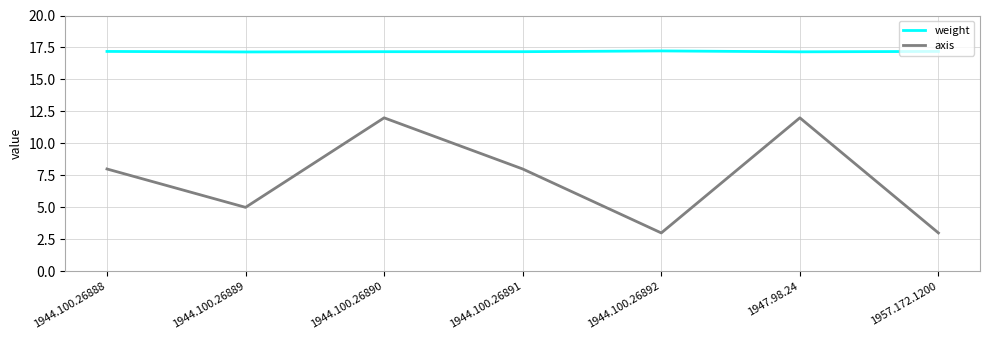

Is it true that weight equals 23.0 at 1944.100.26889?

False